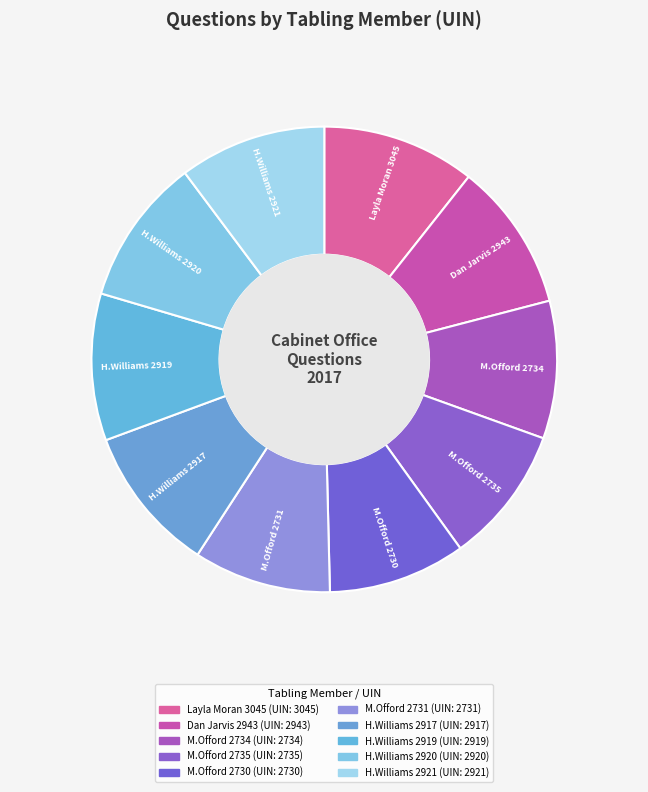

The H.Williams 2921 slice represents 2% of the pie. True or false?

False